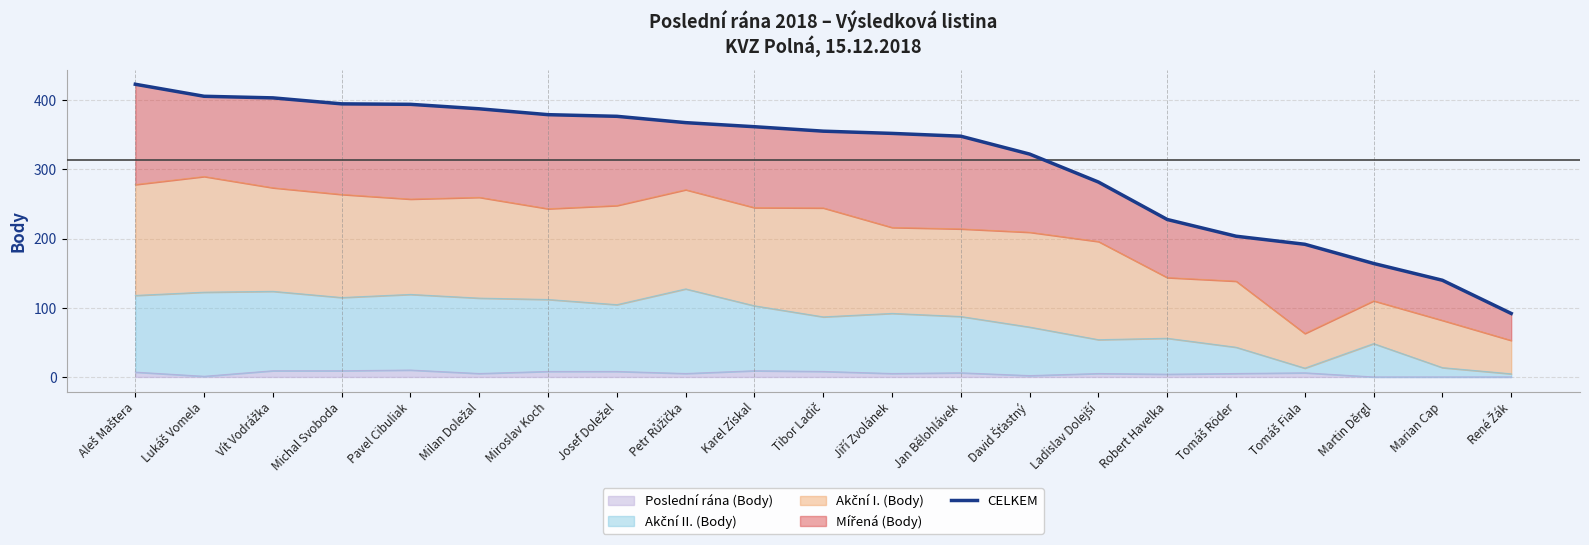

What is the change in value from Tibor Ladič to Jiří Zvolánek?

-3.2